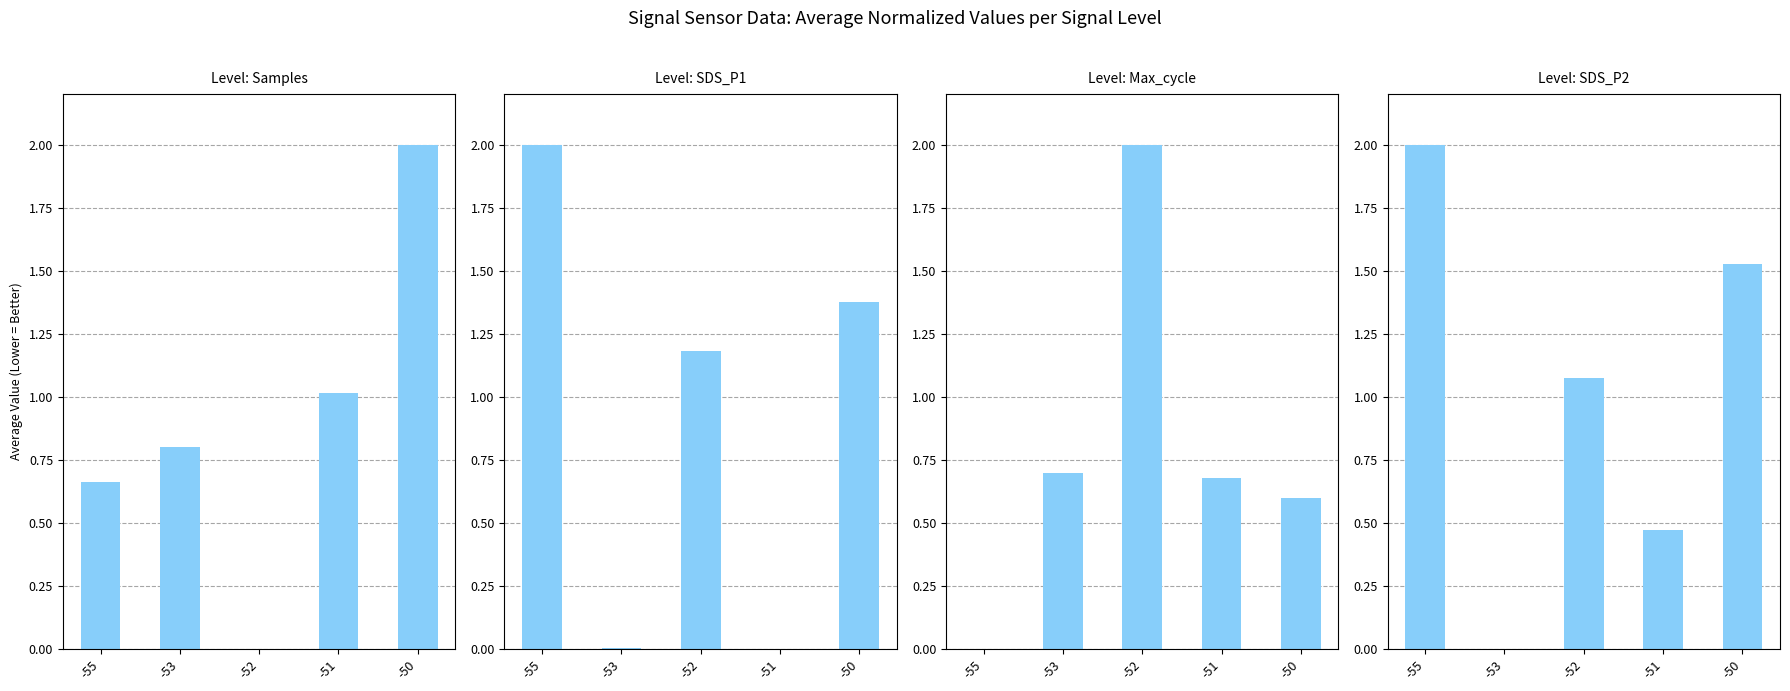

True or false: Level: Samples has a value of 0.8 at -53.

True